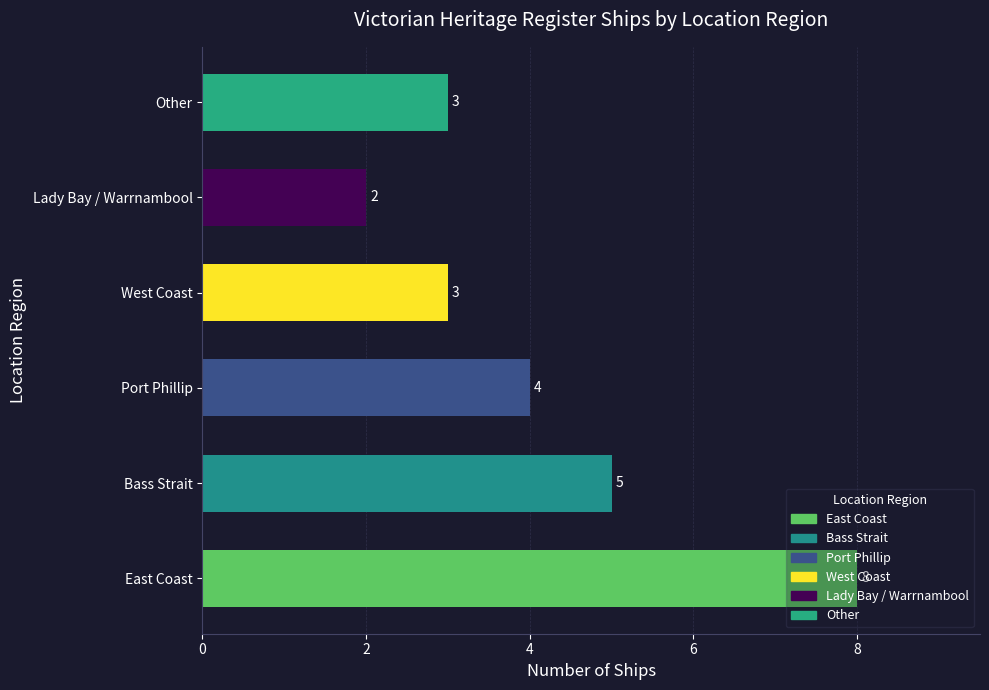

The chart shows a value of 3 at East Coast. True or false?

False